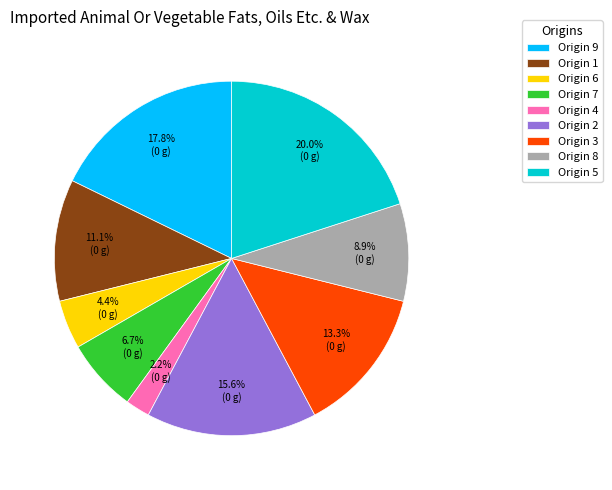

Which slice is the smallest?

Origin 4